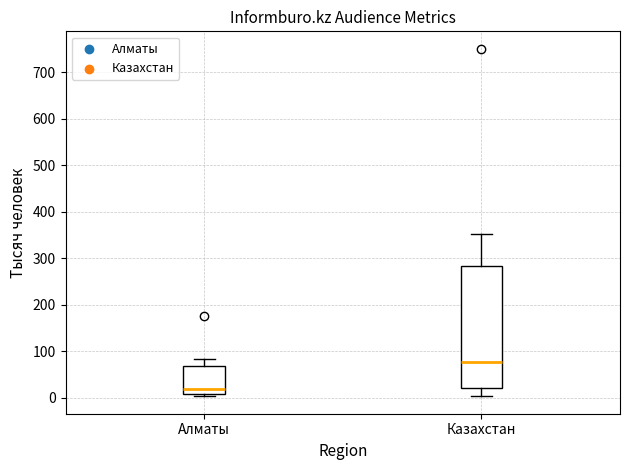

Reading left to right, transcribe this box plot: for each box, give where its median line is, the range the box spans, and where its two whiskers end, as read against the y-axis. The values are not printed on the chart, so give them approximately, as read against the axis.

Алматы: median 20, box 10 to 70, whiskers 0 to 80
Казахстан: median 80, box 20 to 280, whiskers 0 to 350